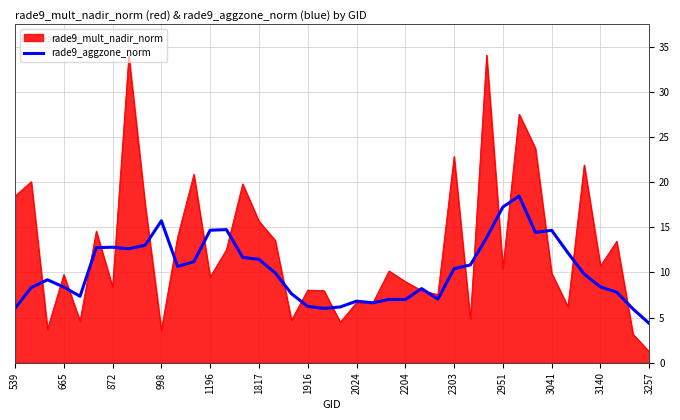

What is the minimum value shown in the chart?

1.2